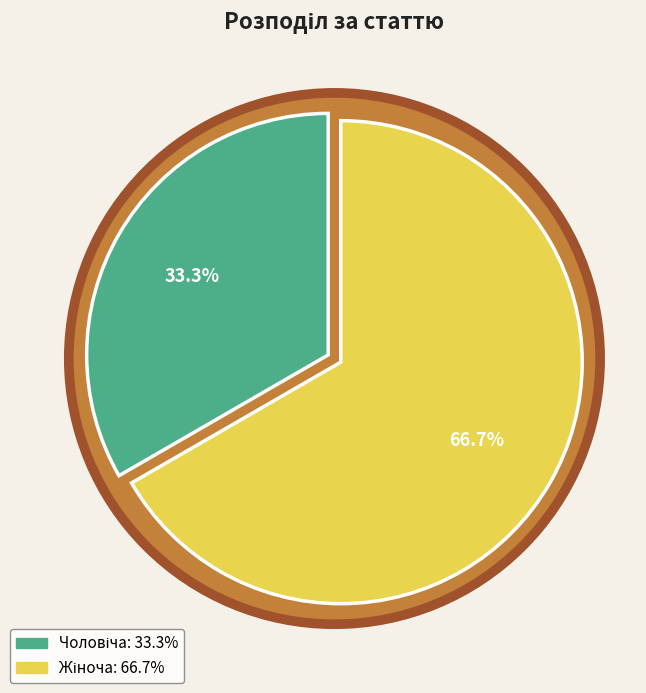

What percentage is the Чоловіча slice, to the nearest percent?

33%